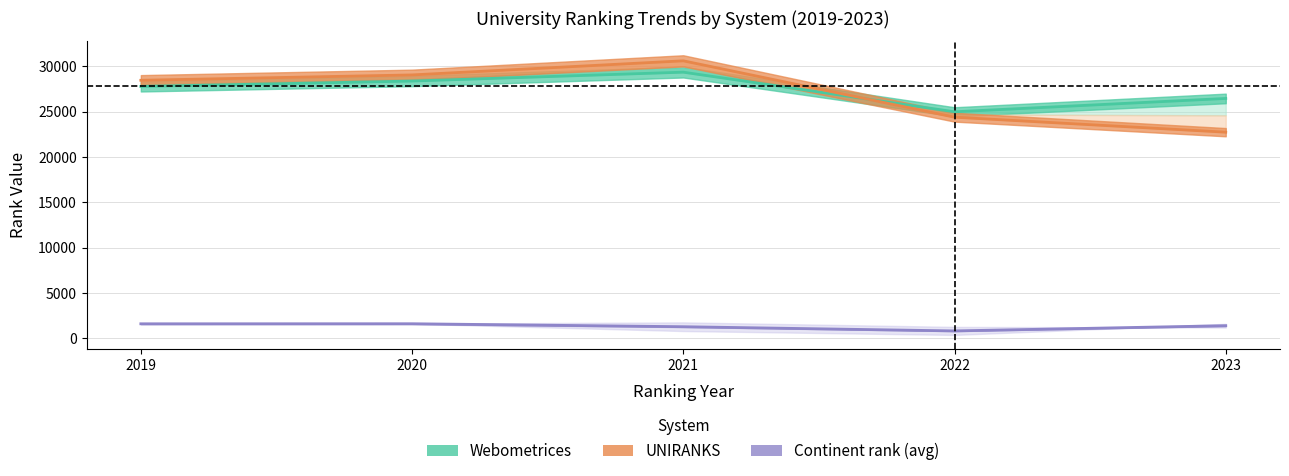

How many lines are shown in the chart?

3